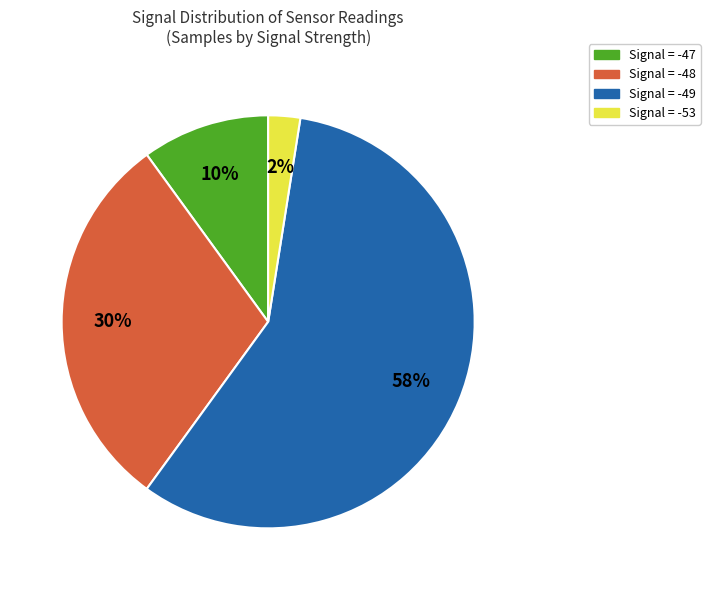

To the nearest percent, what is the average slice percentage?

25%